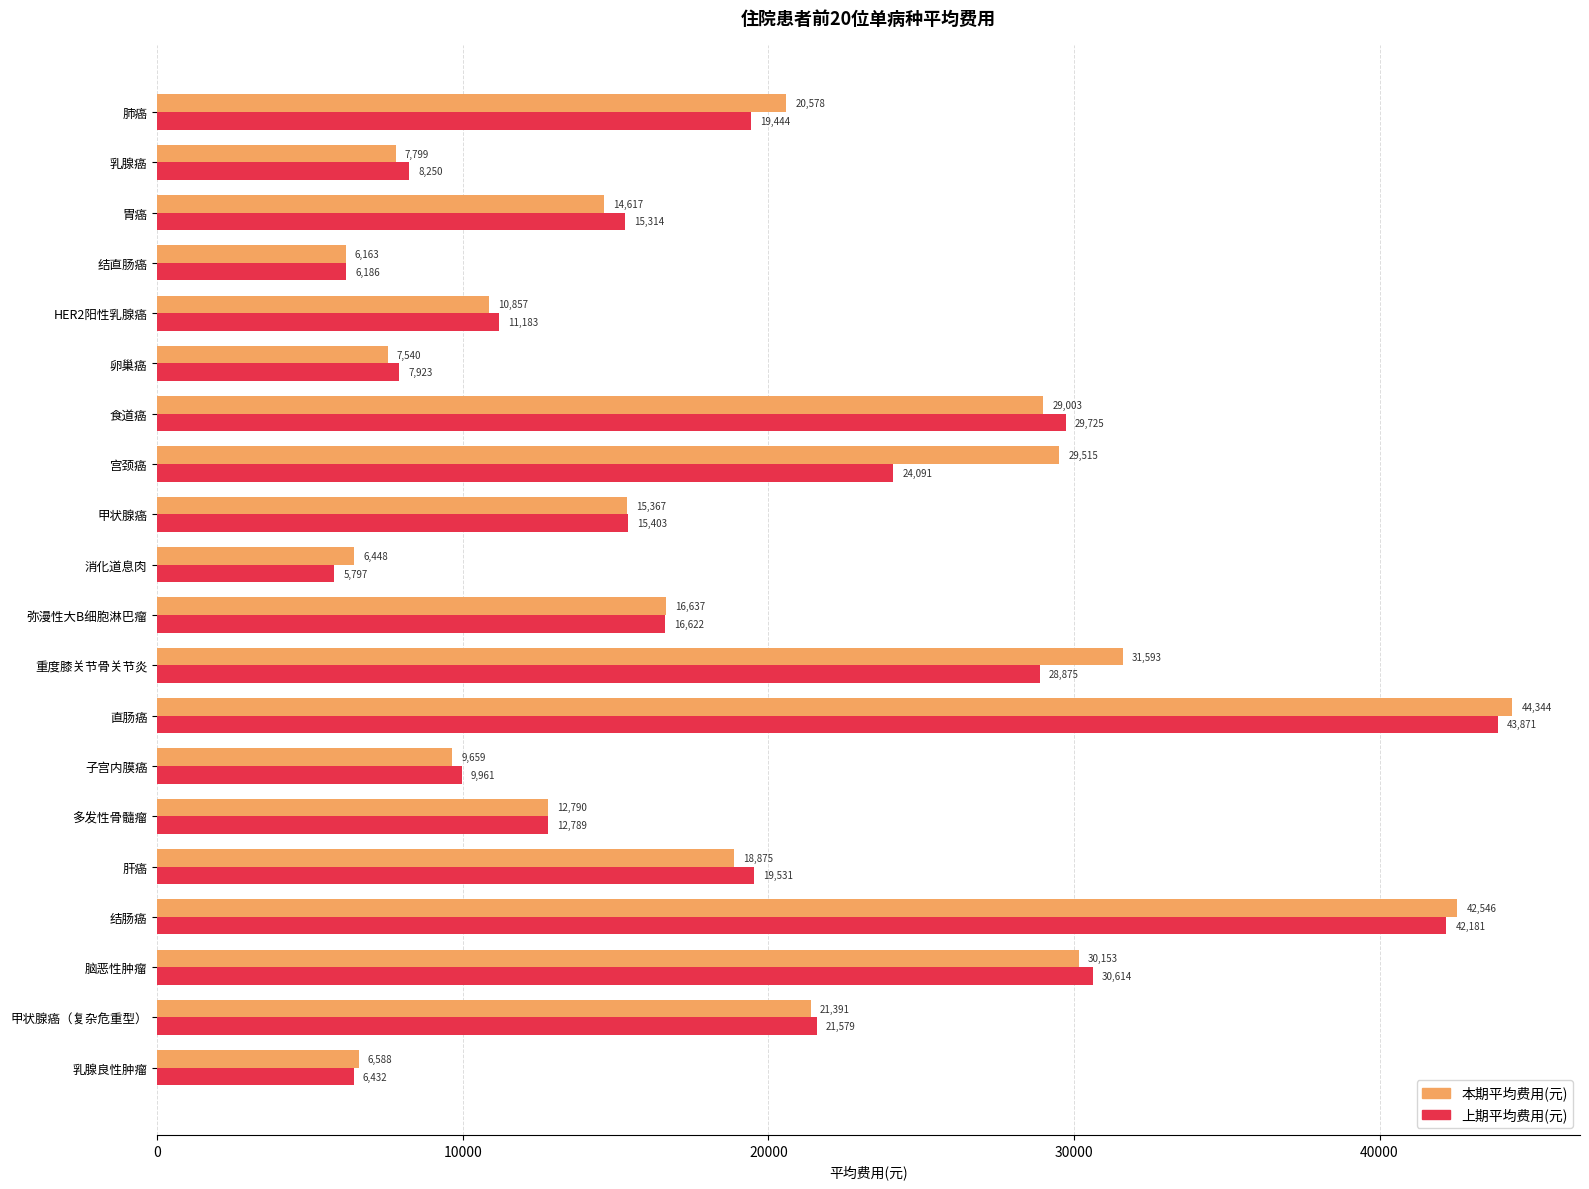

At which label does 上期平均费用(元) reach its minimum?

消化道息肉